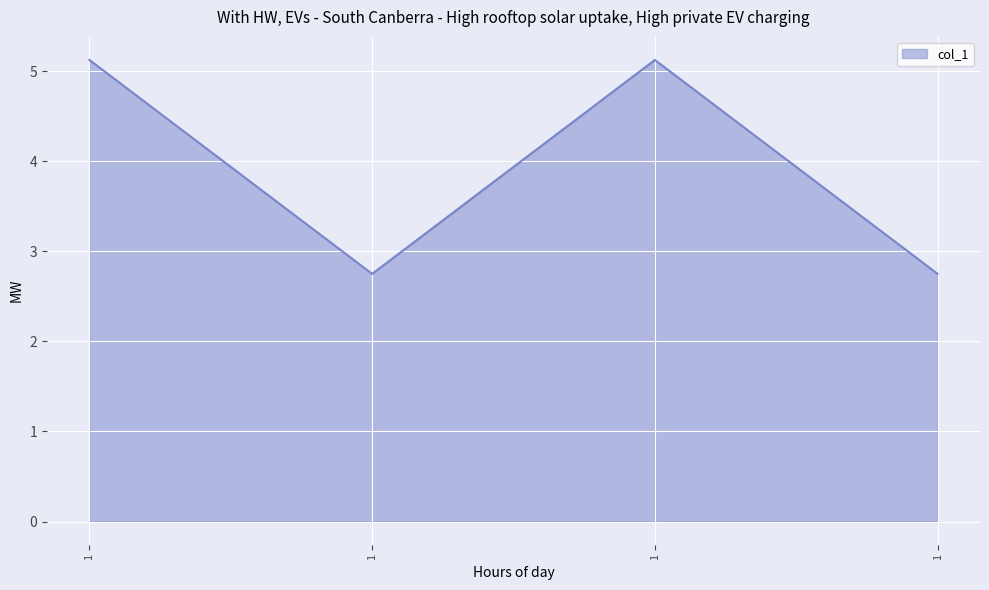

What is the approximate value at 1?

2.8